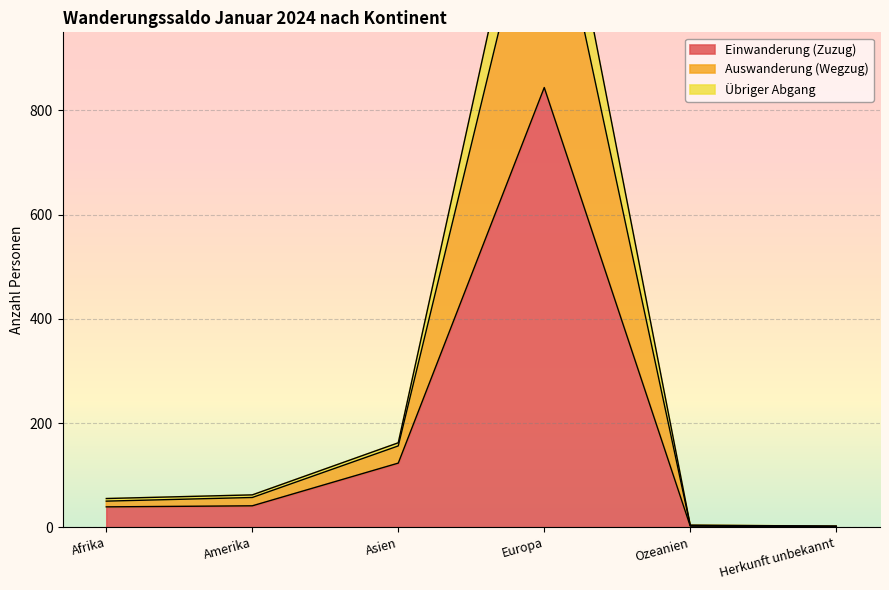

Which category has the highest value in the Übriger Abgang series?

Europa